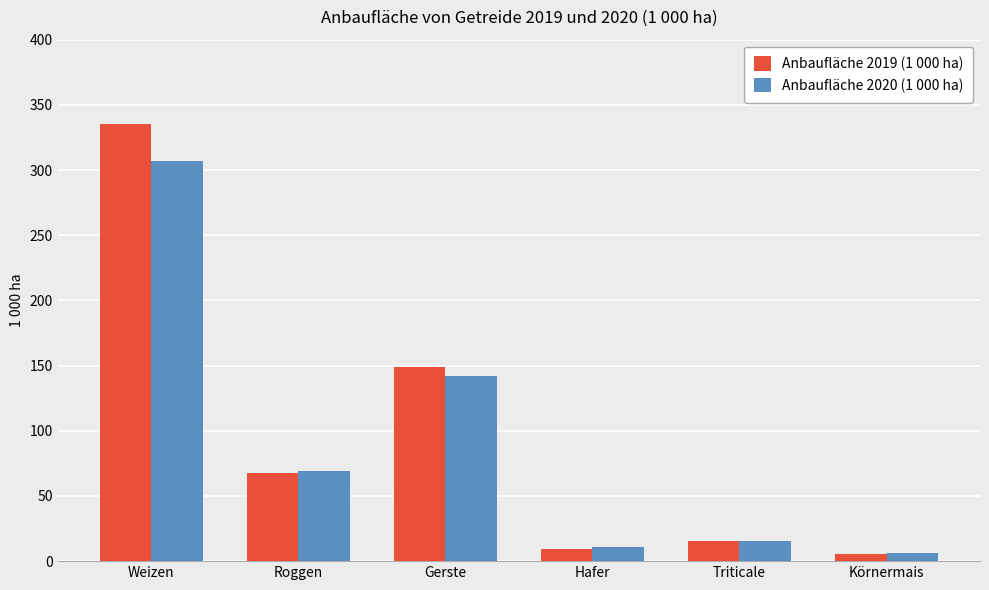

At which label is Anbaufläche 2020 (1 000 ha) closest to 156?

Gerste